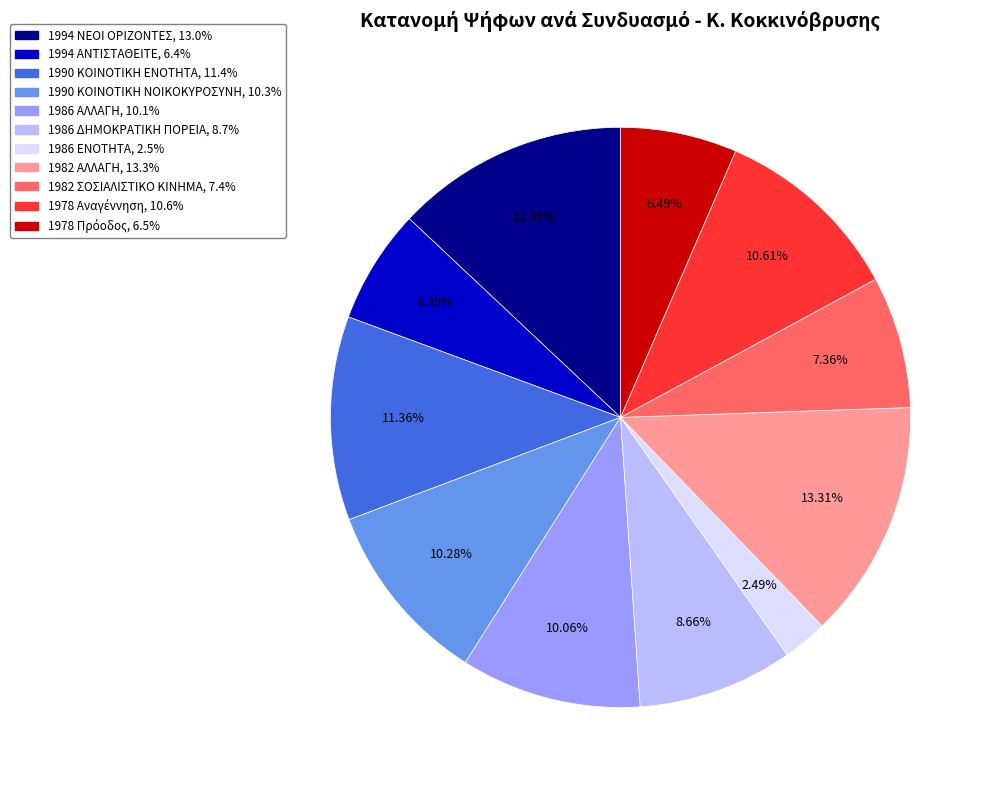

To the nearest percent, what is the difference between the 1986 ΕΝΟΤΗΤΑ and 1986 ΔΗΜΟΚΡΑΤΙΚΗ ΠΟΡΕΙΑ slice percentages?

6%